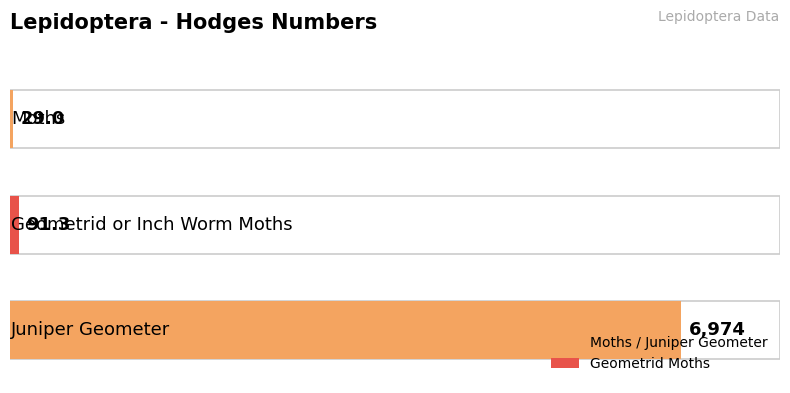

How many data points are less than 91?

1